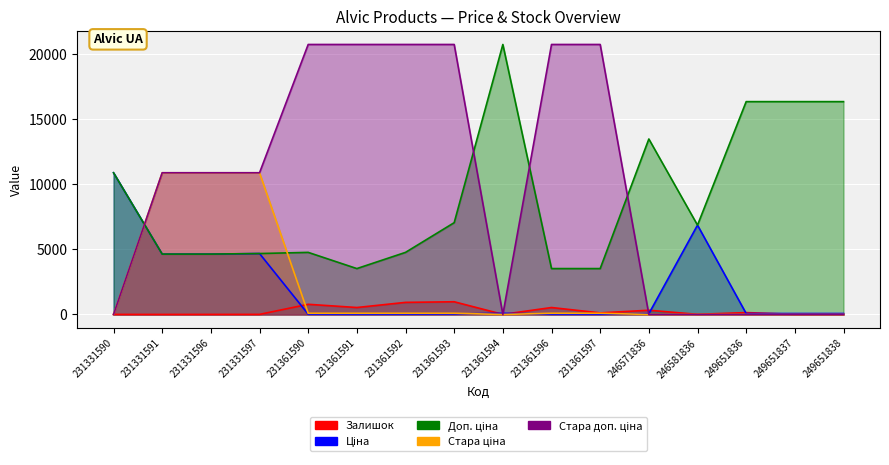

How many values in the Залишок series exceed 121?

7